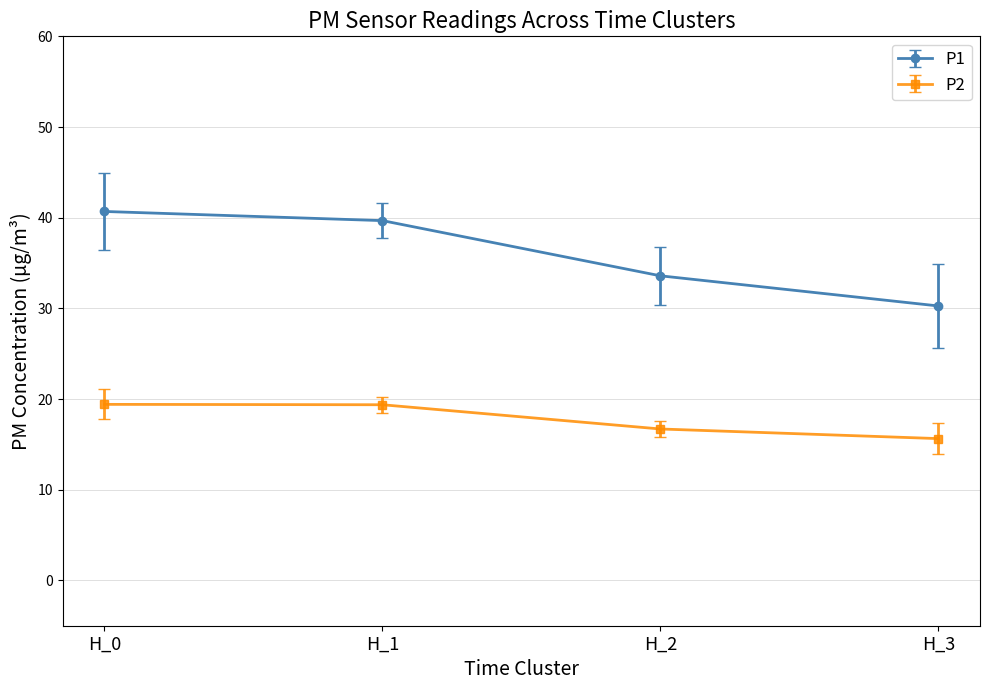

List the labels in order of P1 value, largest first.

H_0, H_1, H_2, H_3